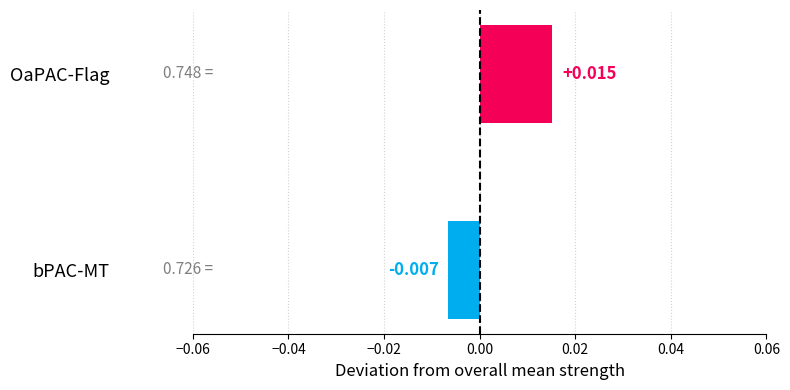

Rank the categories by value from highest to lowest.

OaPAC-Flag, bPAC-MT